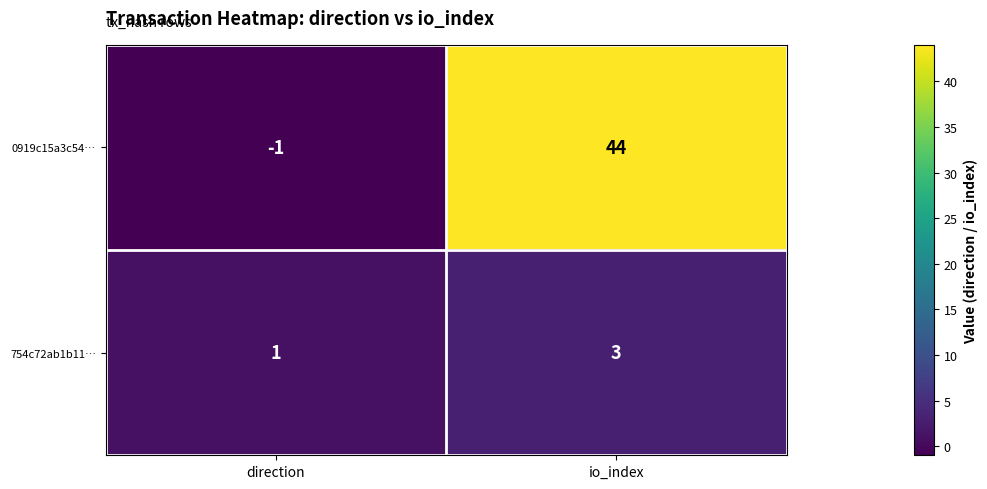

At which category is the sum across all series the highest?

io_index